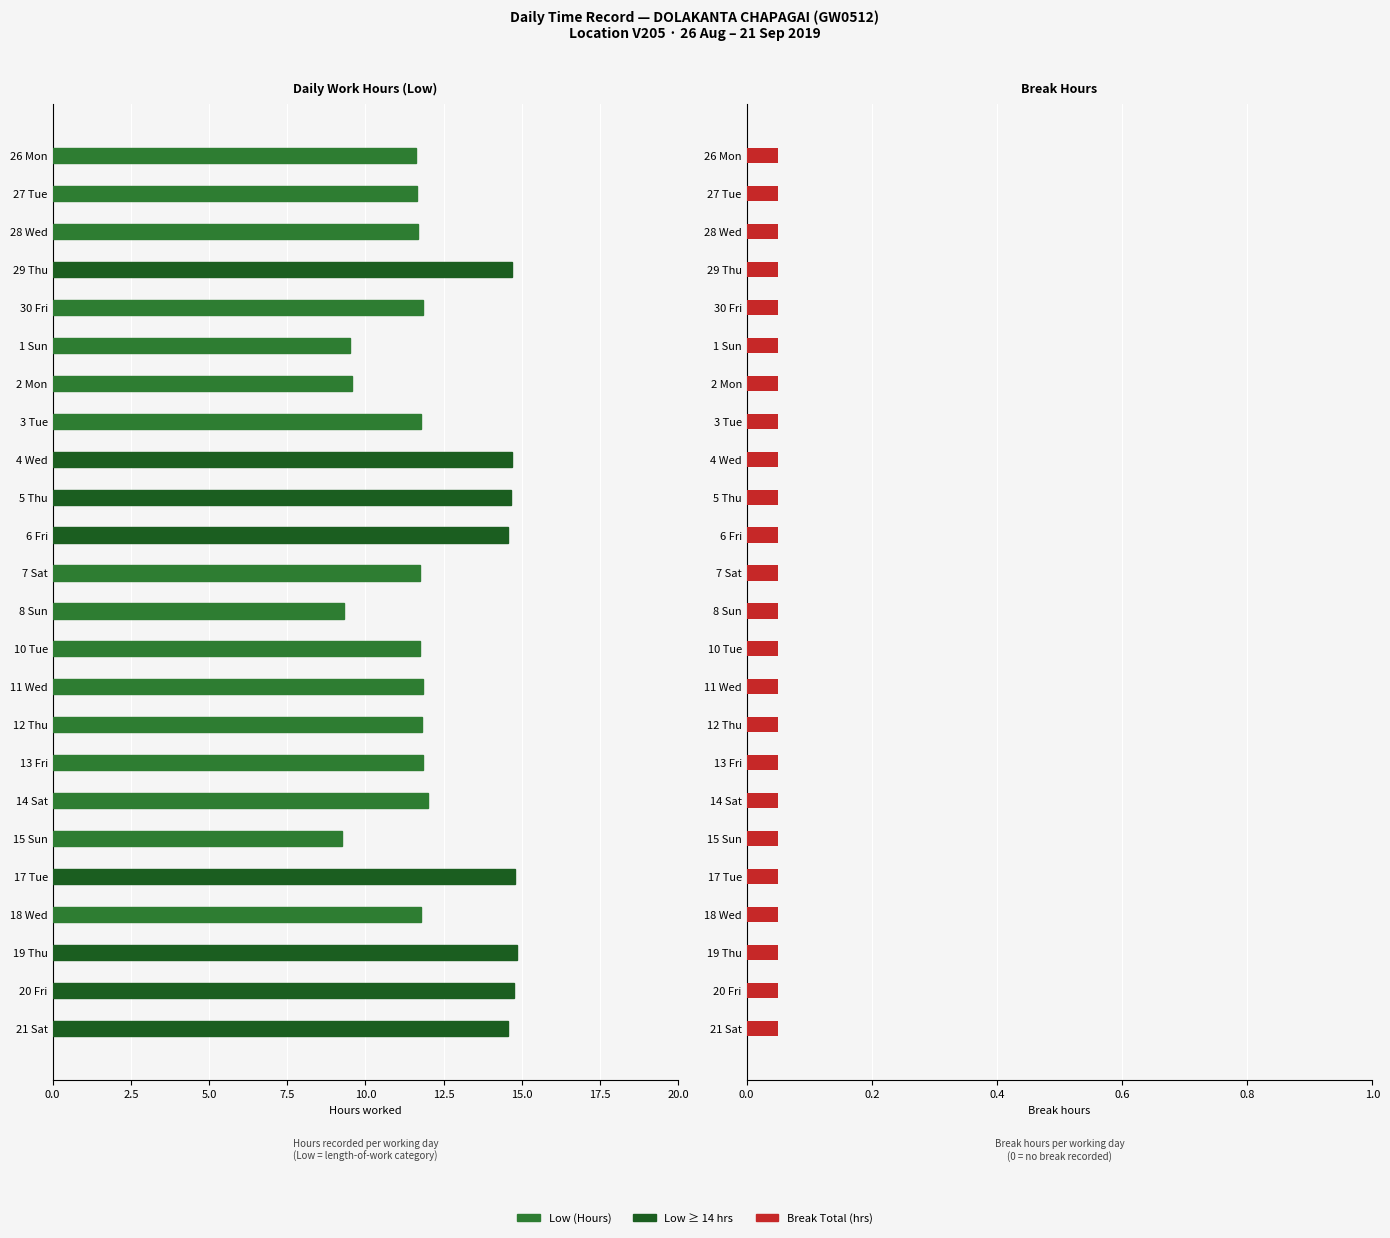

How many distinct data groups are displayed?

2